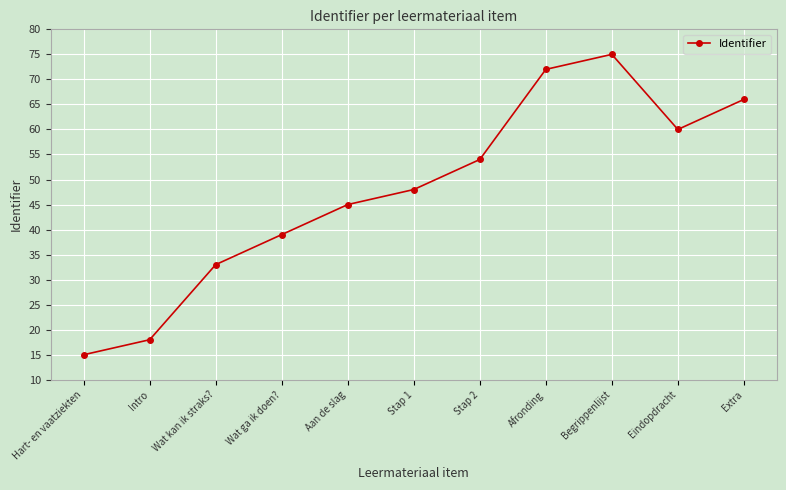

The value at Wat ga ik doen? is 39. True or false?

True